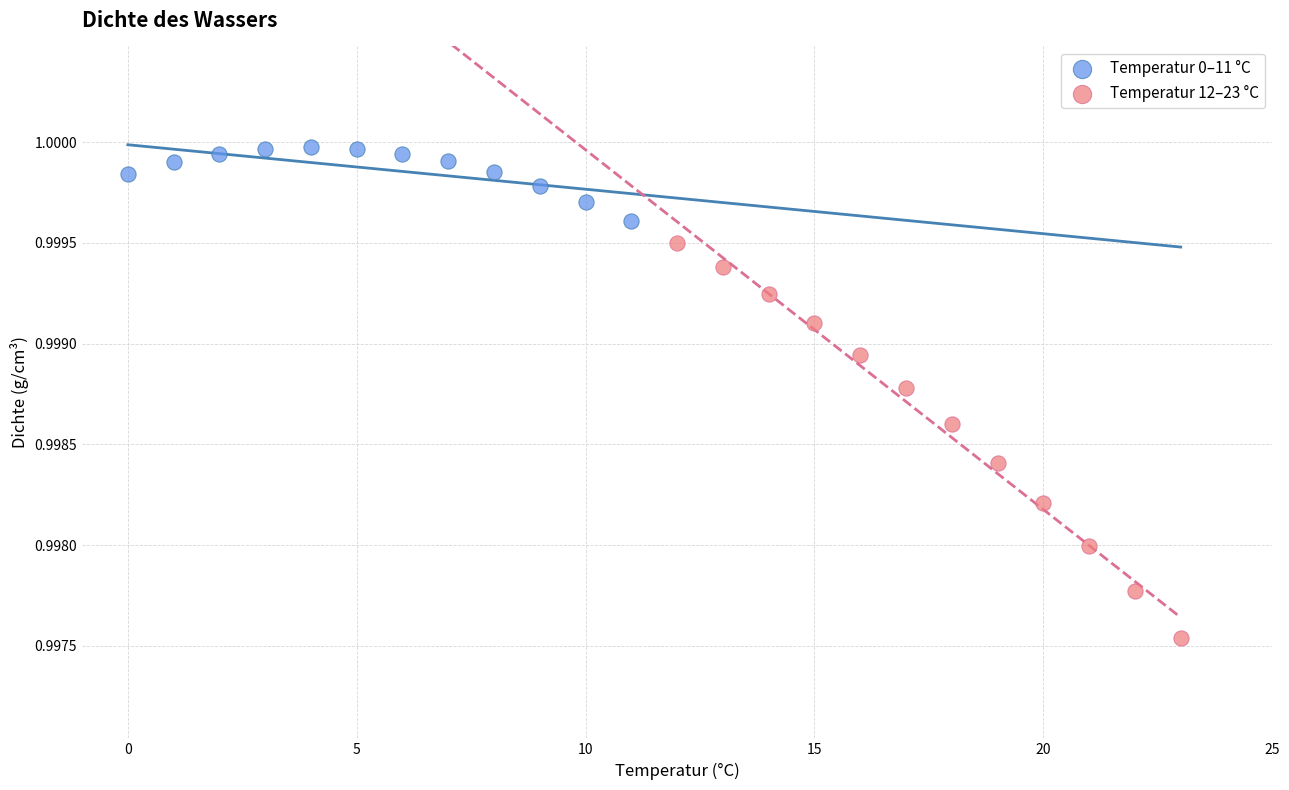

Which series reaches the minimum Y coordinate?

Temperatur 12–23 °C